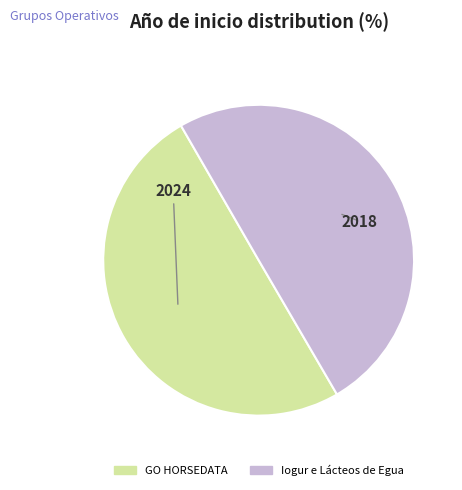

Is the sum of Iogur e Lácteos de Egua and GO HORSEDATA greater than half?

Yes